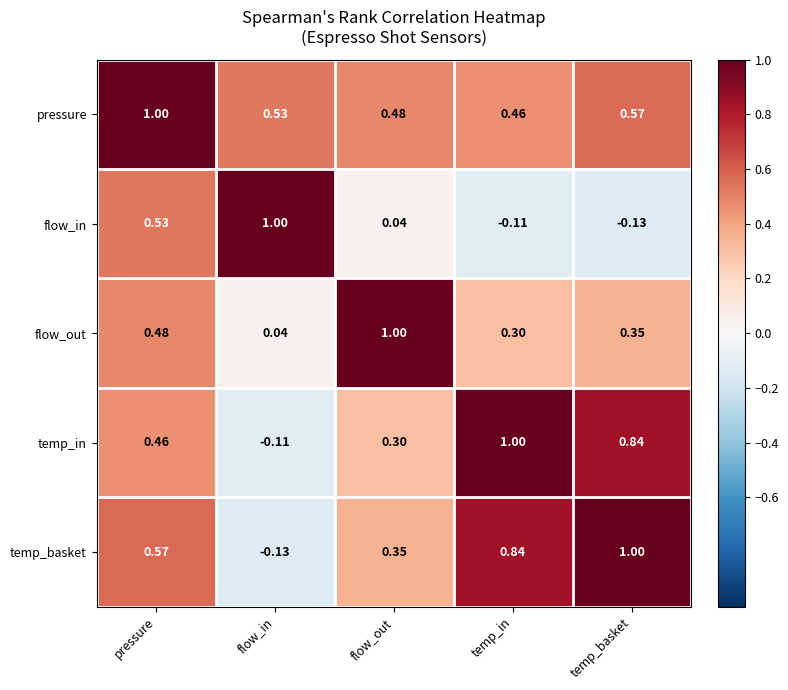

Which series changed the most between pressure and temp_basket?

flow_in